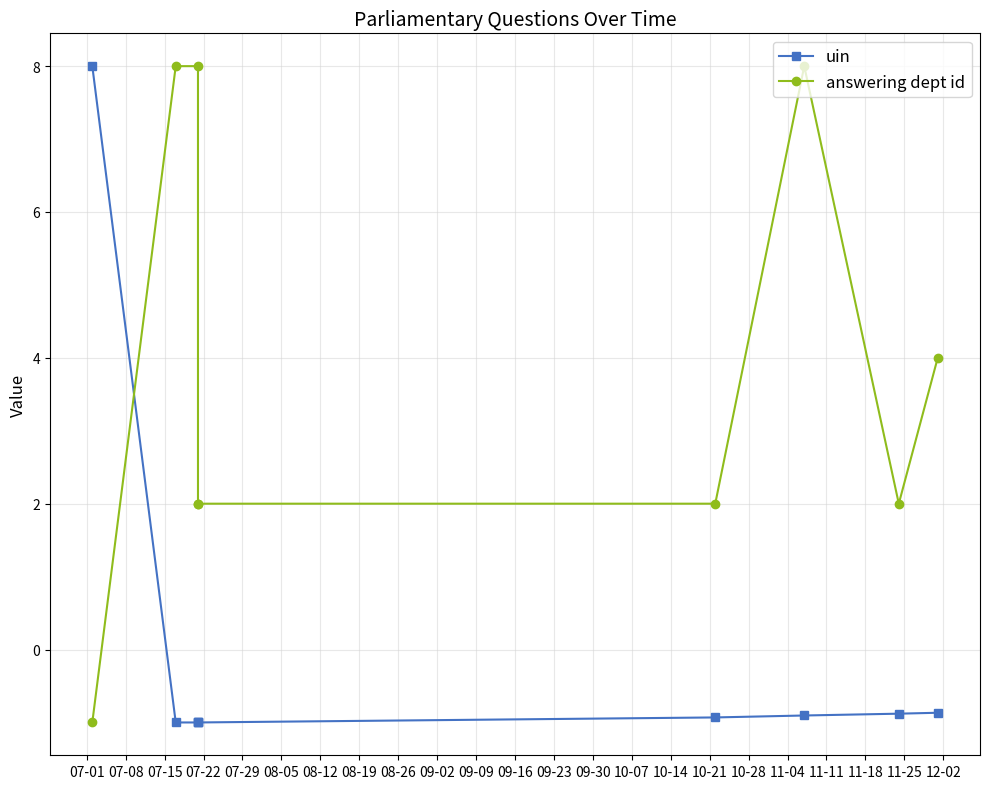

What is the average value of the answering dept id series?

3.9